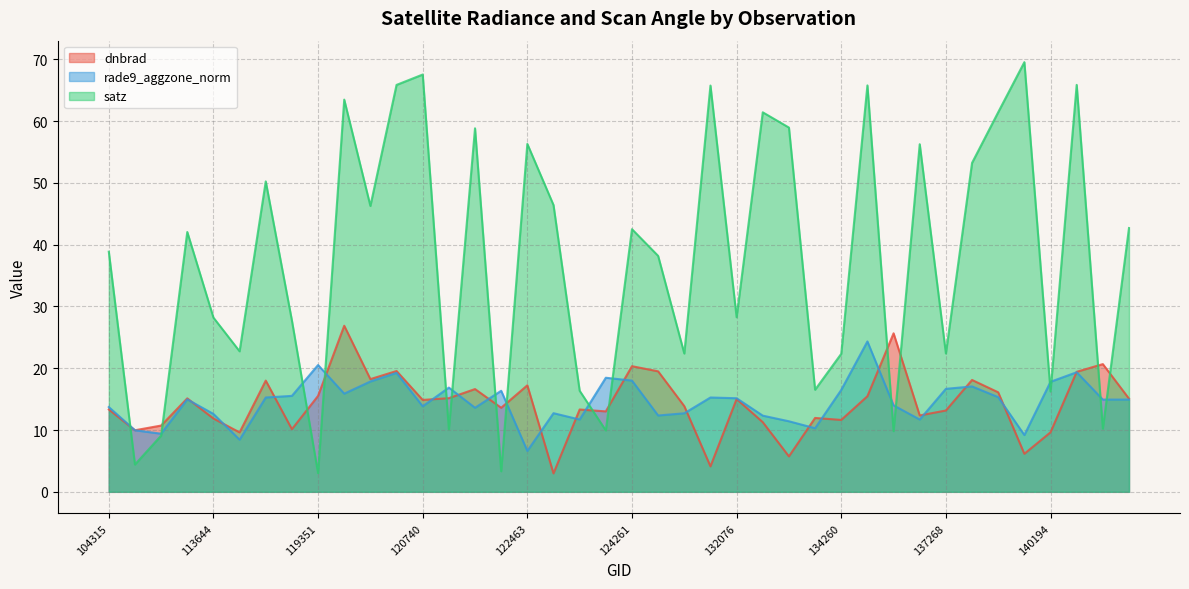

What is the spread (max minus min) of values at 107253?

27.1